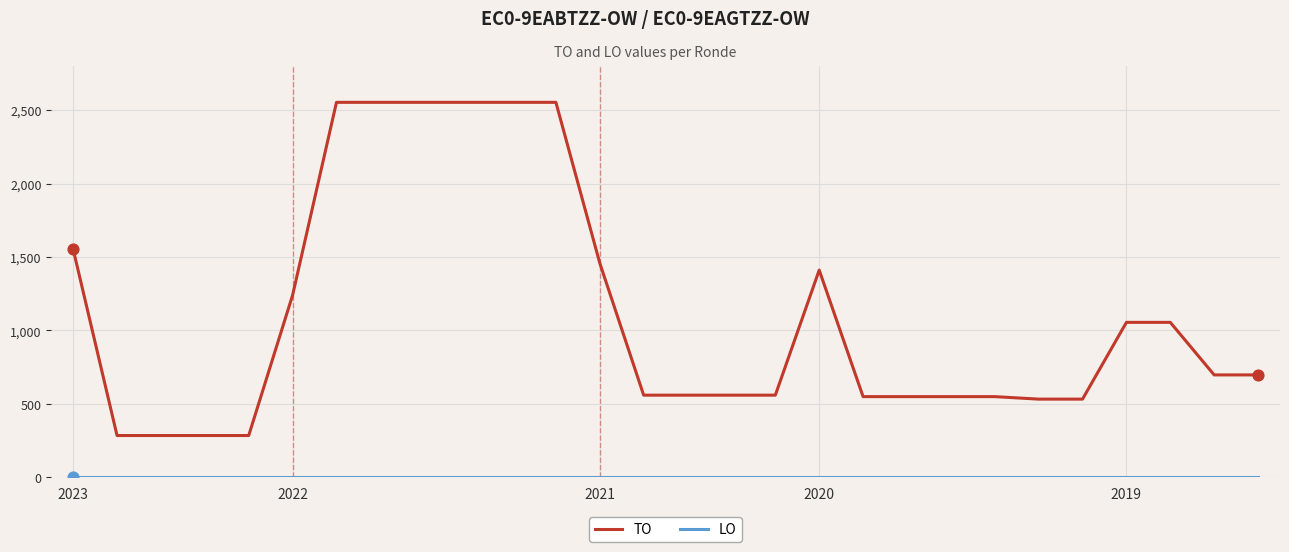

Which series has the widest spread of values?

TO